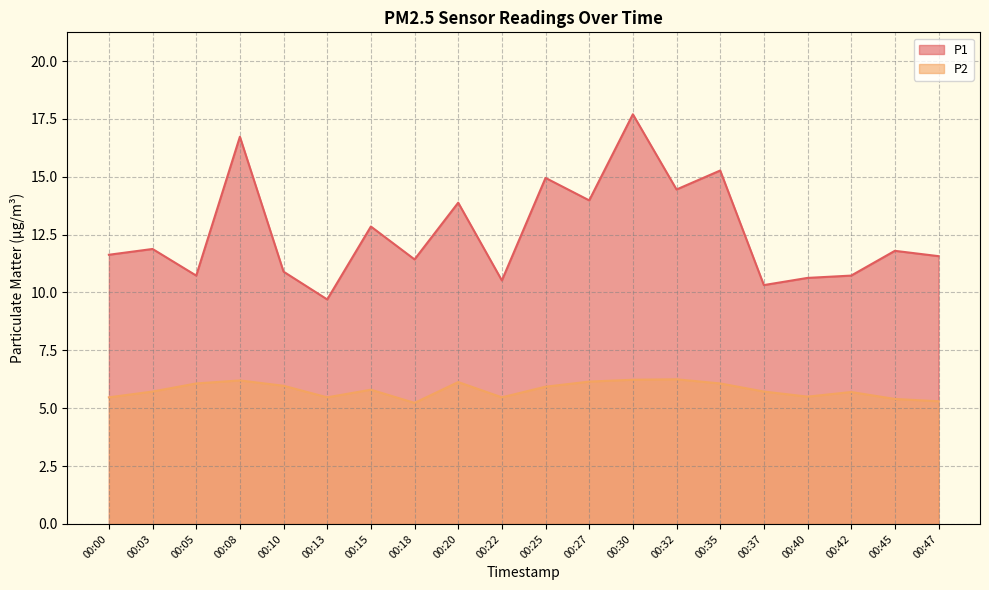

How many lines are shown in the chart?

2